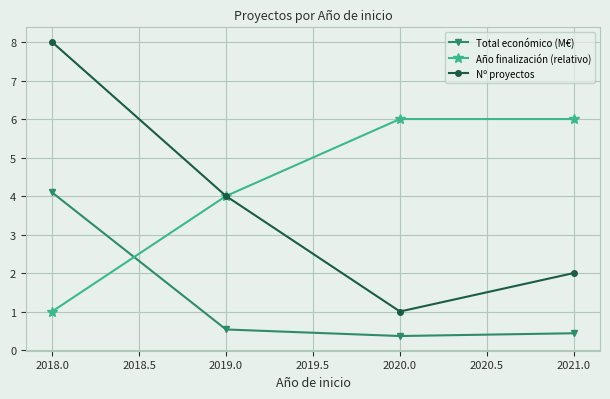

What is the difference between the second highest and minimum values in the Año finalización (relativo) series?

5.0